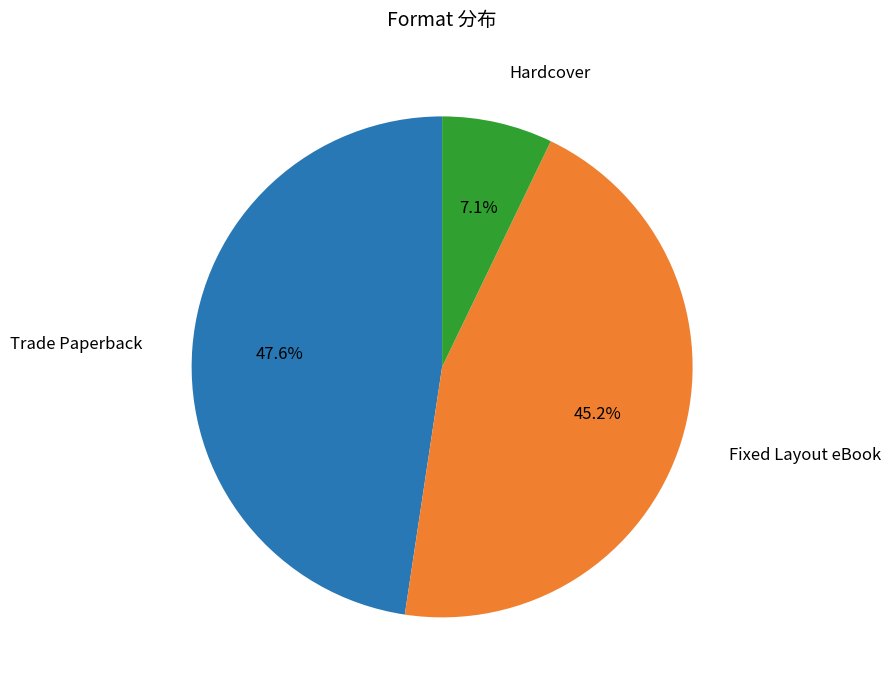

How many segments does this pie chart have?

3